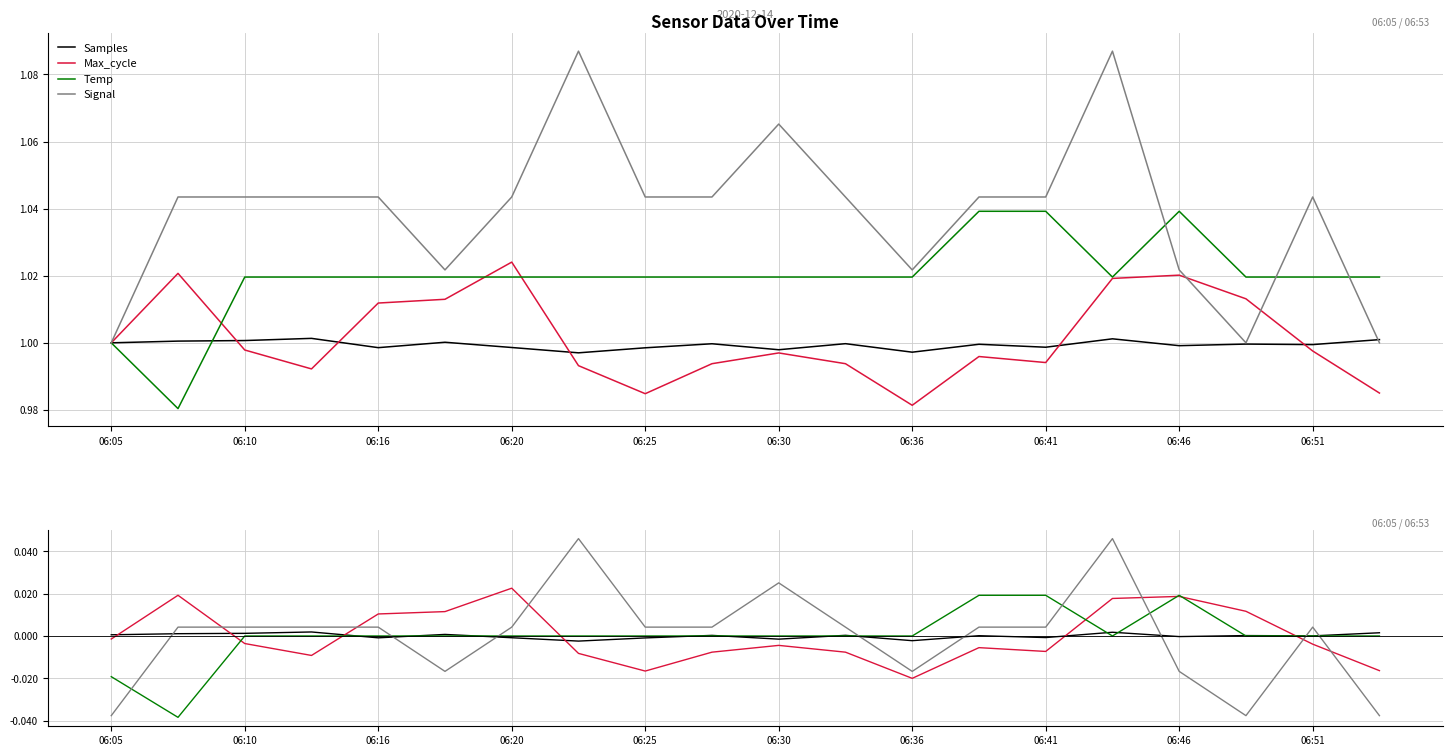

Is it true that Max_cycle equals -0.0 at 06:25?

False